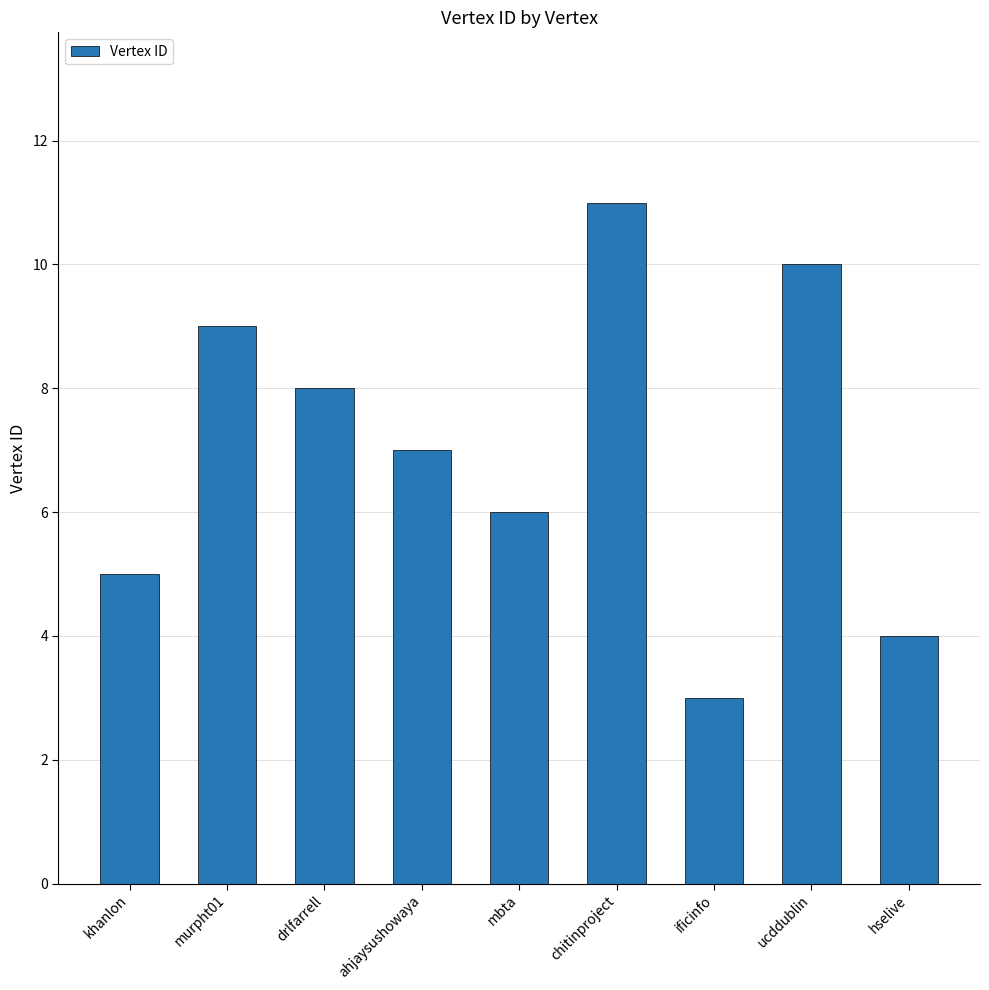

How many bars are there in total?

9